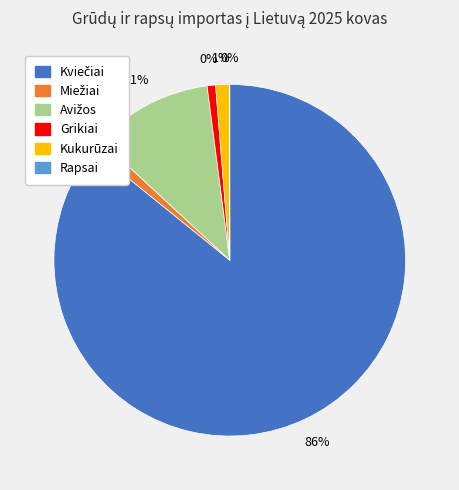

How many segments does this pie chart have?

6